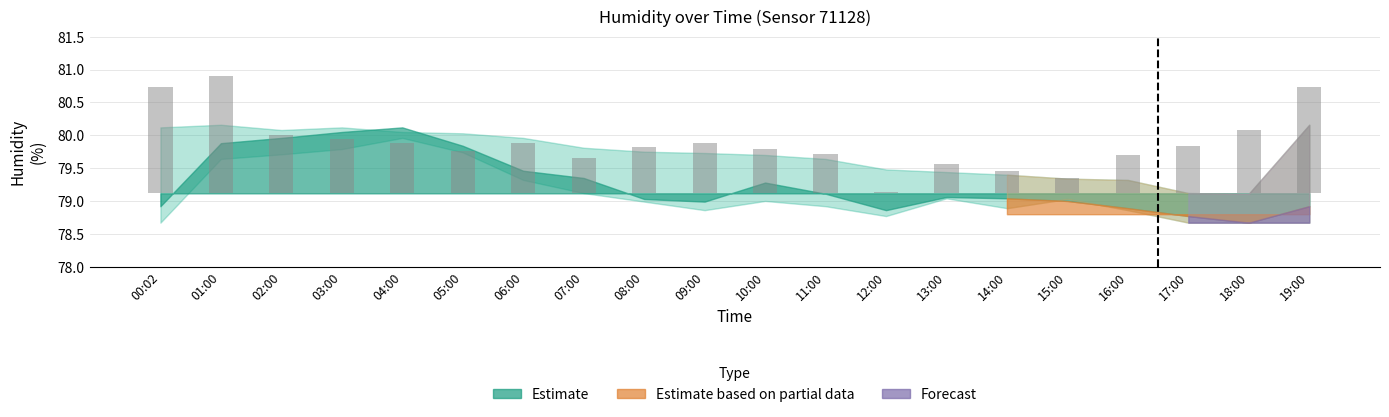

What is the difference between the maximum and minimum values?

1.8